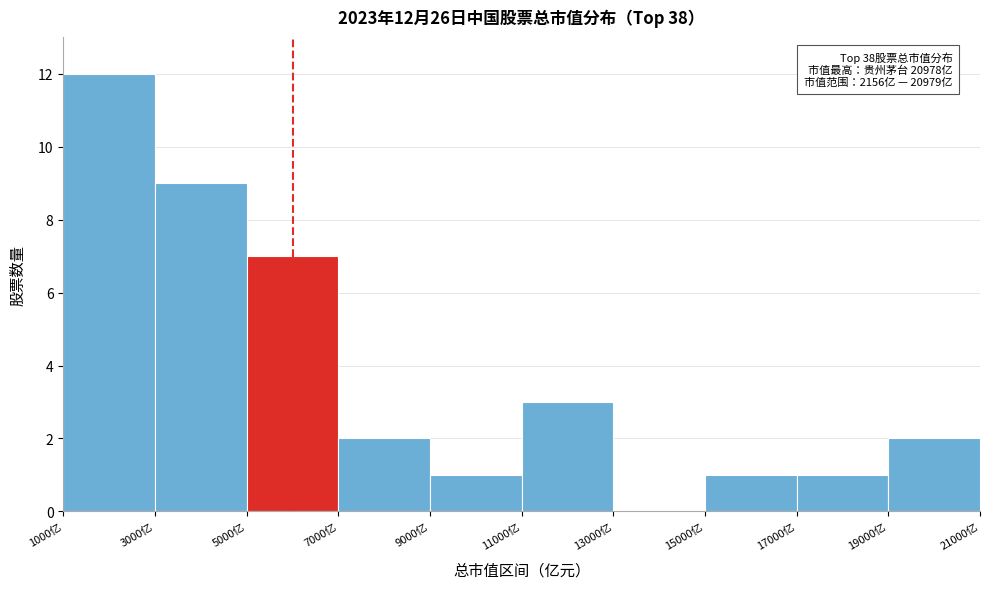

Which range on the x-axis has the tallest bar?

1000 to 3000